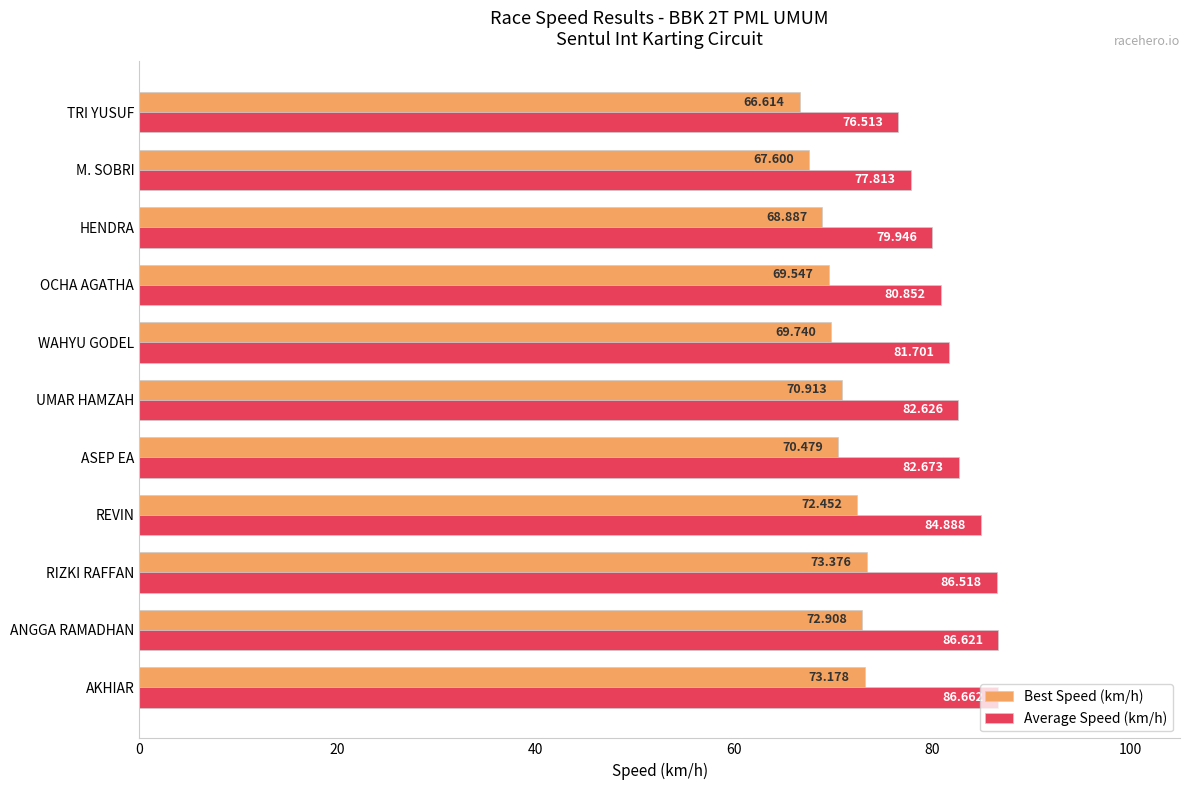

At which category is the sum across all series the highest?

RIZKI RAFFAN